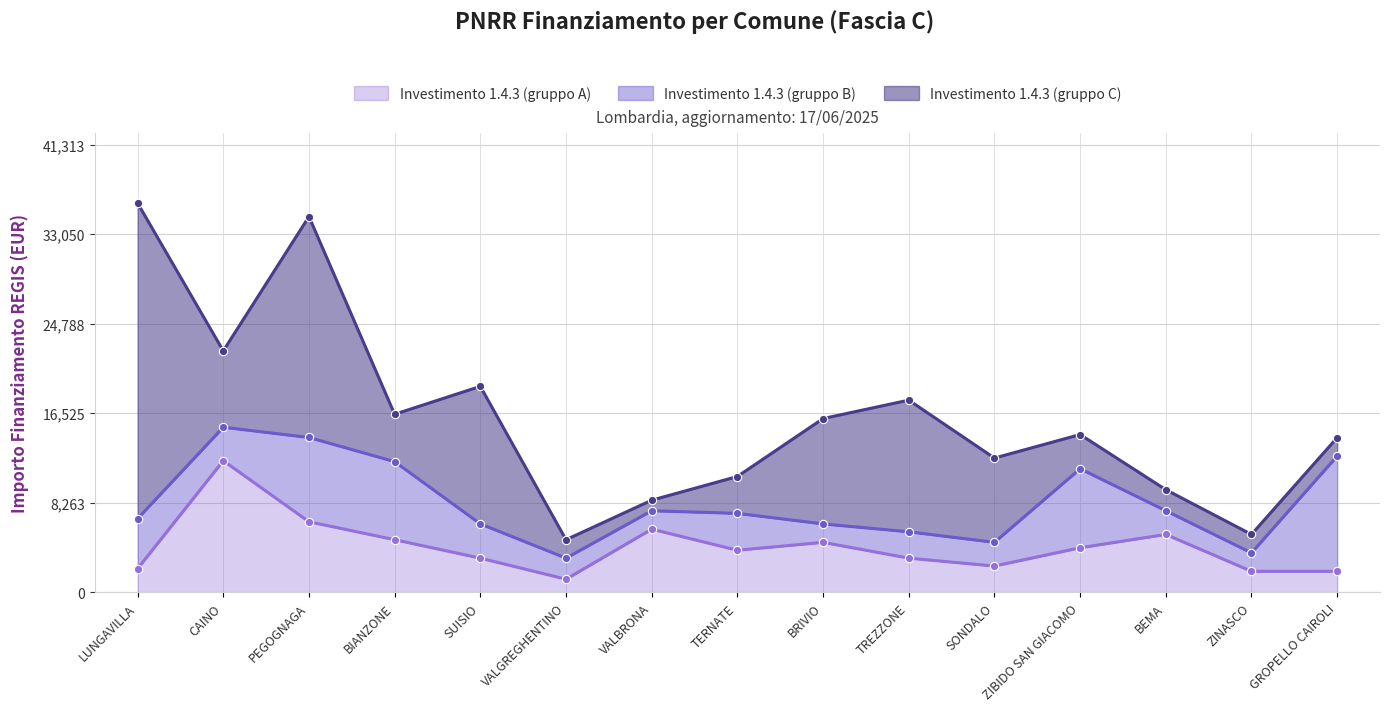

The value of Investimento 1.4.3 (gruppo A) at BRIVIO is 939. True or false?

False